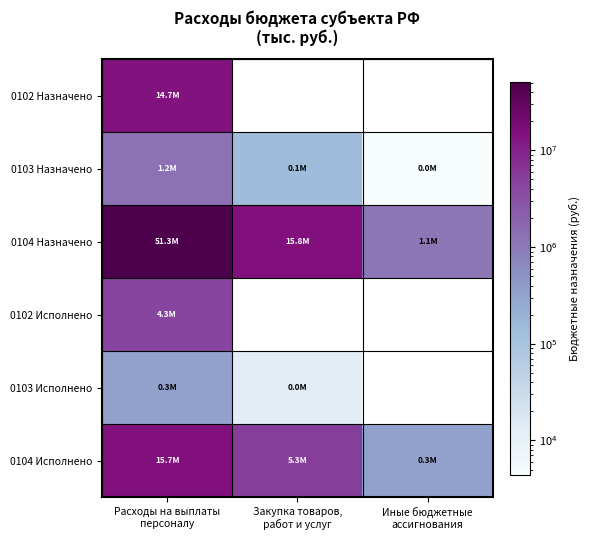

Which series changed the most between Закупка товаров, работ и услуг and Иные бюджетные ассигнования?

0104 Назначено